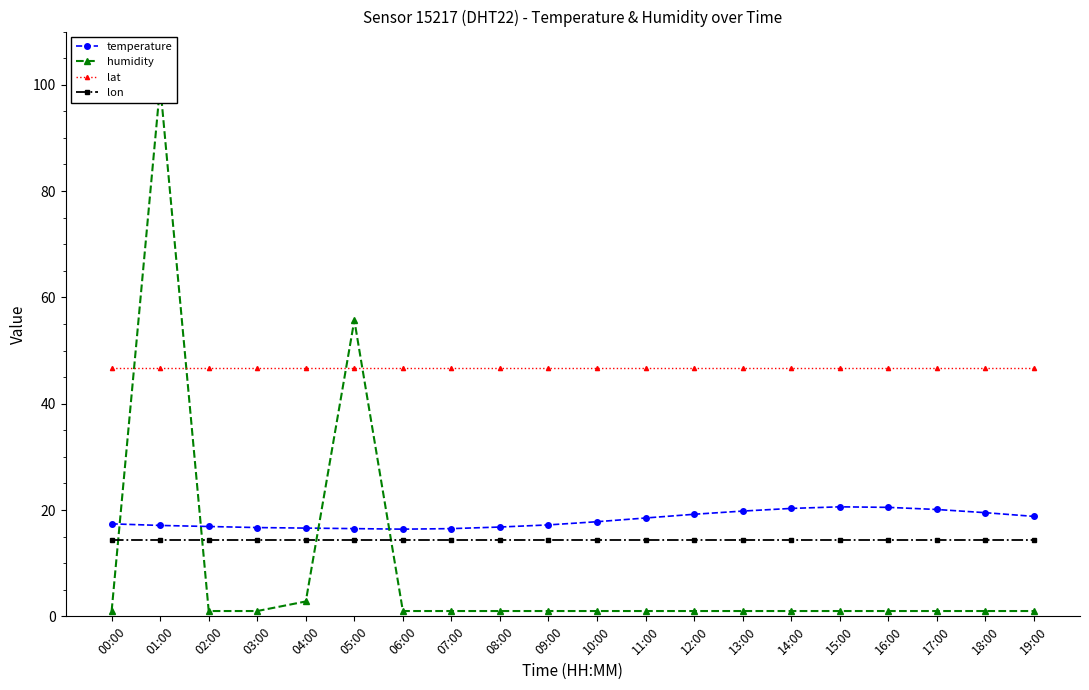

What is the label of the 7th point from the left?

06:00